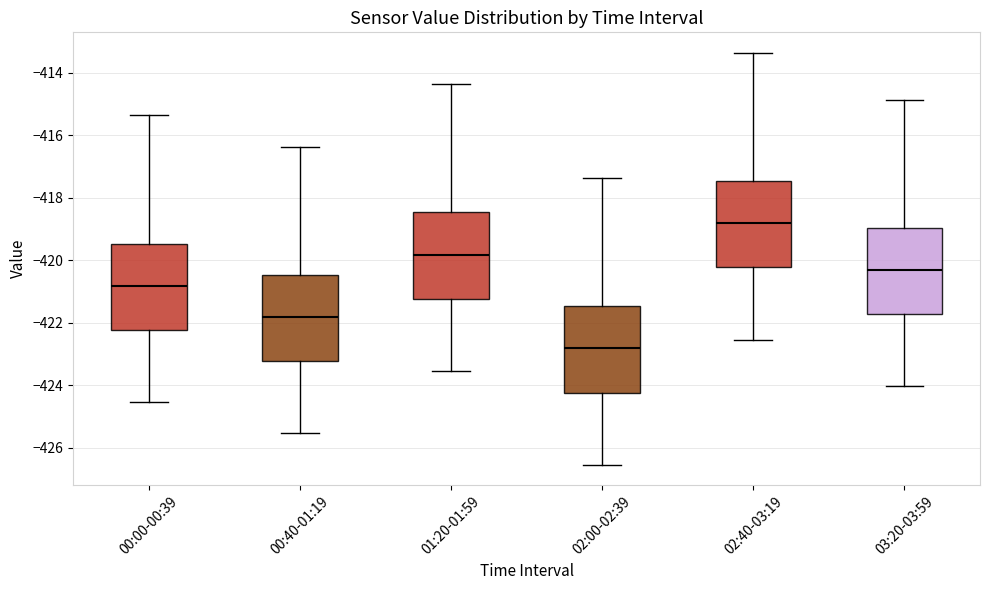

Reading left to right, read every box against the y-axis: the position of its median line, the range the box covers, and the ends of its whiskers. The values are not printed on the chart, so give them approximately, as read against the axis.

00:00-00:39: median -420.8, box -422.2 to -419.4, whiskers -424.6 to -415.4
00:40-01:19: median -421.8, box -423.2 to -420.4, whiskers -425.6 to -416.4
01:20-01:59: median -419.8, box -421.2 to -418.4, whiskers -423.6 to -414.4
02:00-02:39: median -422.8, box -424.2 to -421.4, whiskers -426.6 to -417.4
02:40-03:19: median -418.8, box -420.2 to -417.4, whiskers -422.6 to -413.4
03:20-03:59: median -420.4, box -421.8 to -419.0, whiskers -424.0 to -414.8